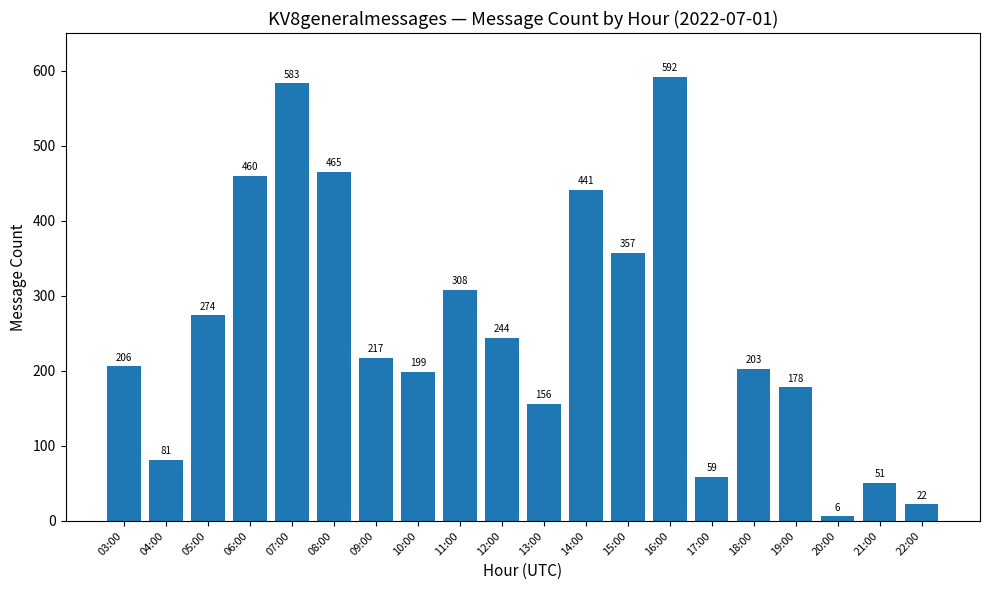

What is the difference between the second highest and second lowest values?

561